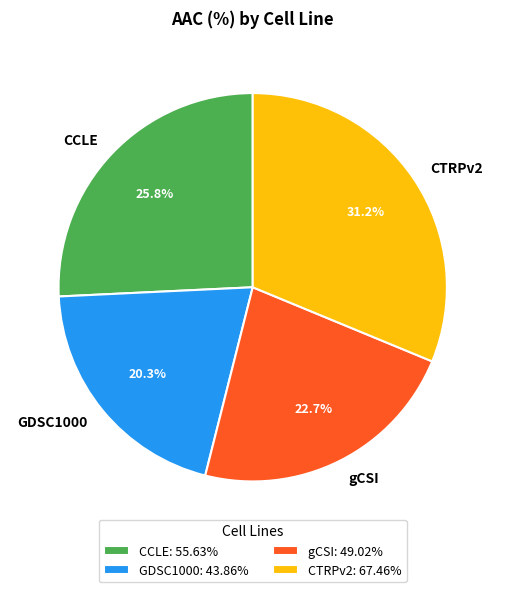

How many segments does this pie chart have?

4